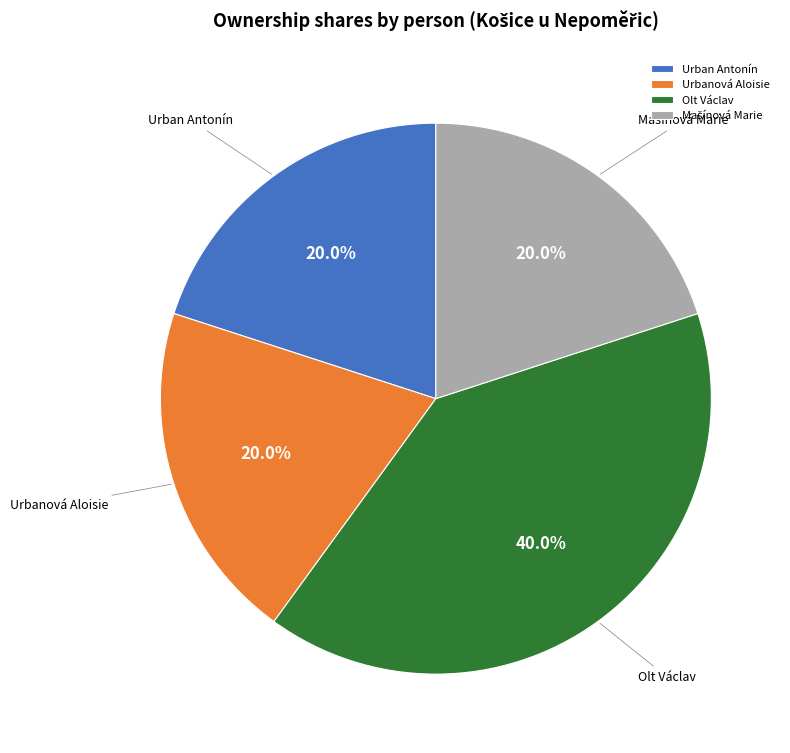

Which slice is the largest?

Olt Václav